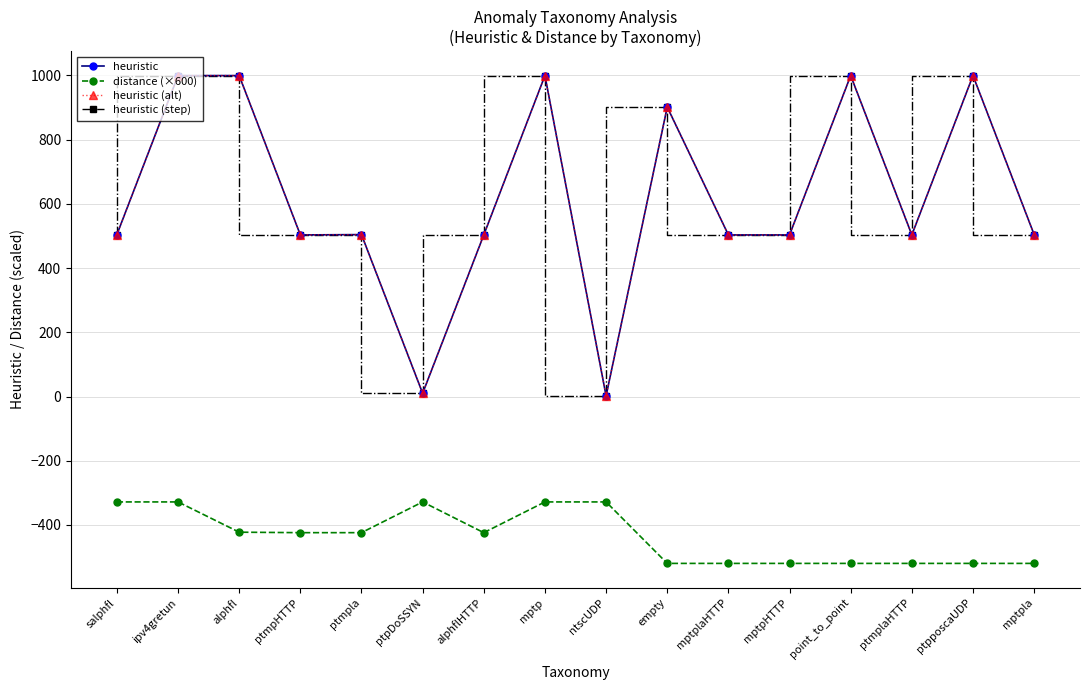

Does the chart have visible grid lines?

Yes